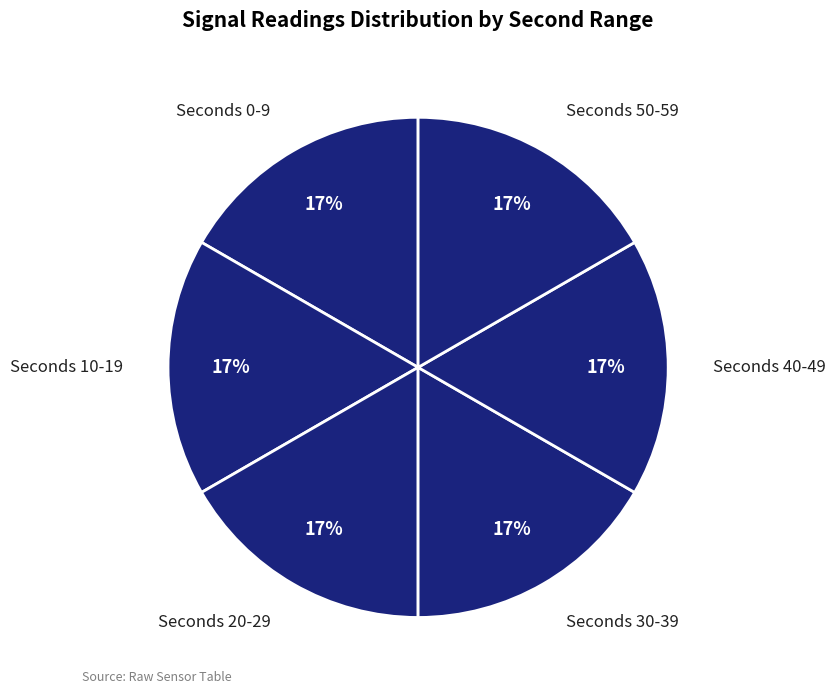

To the nearest percent, what is the combined percentage of Seconds 40-49 and Seconds 10-19?

33%